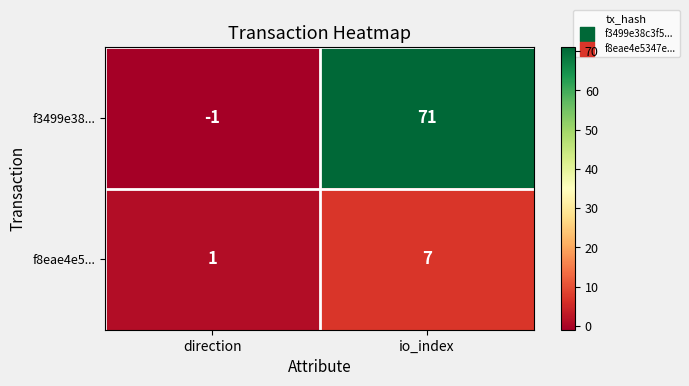

The f8eae4e5... series shows 10 at io_index. True or false?

False